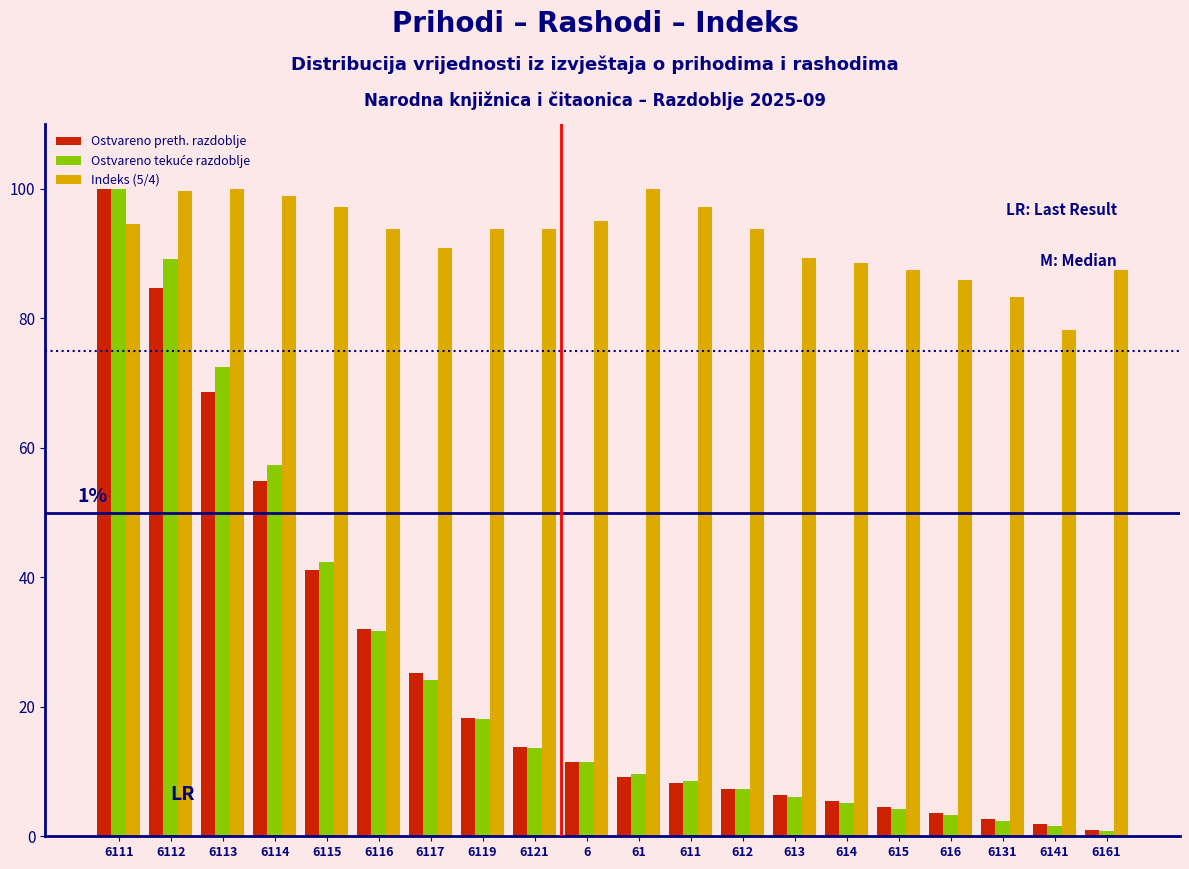

The value of Indeks (5/4) at 61 is 29.4. True or false?

False